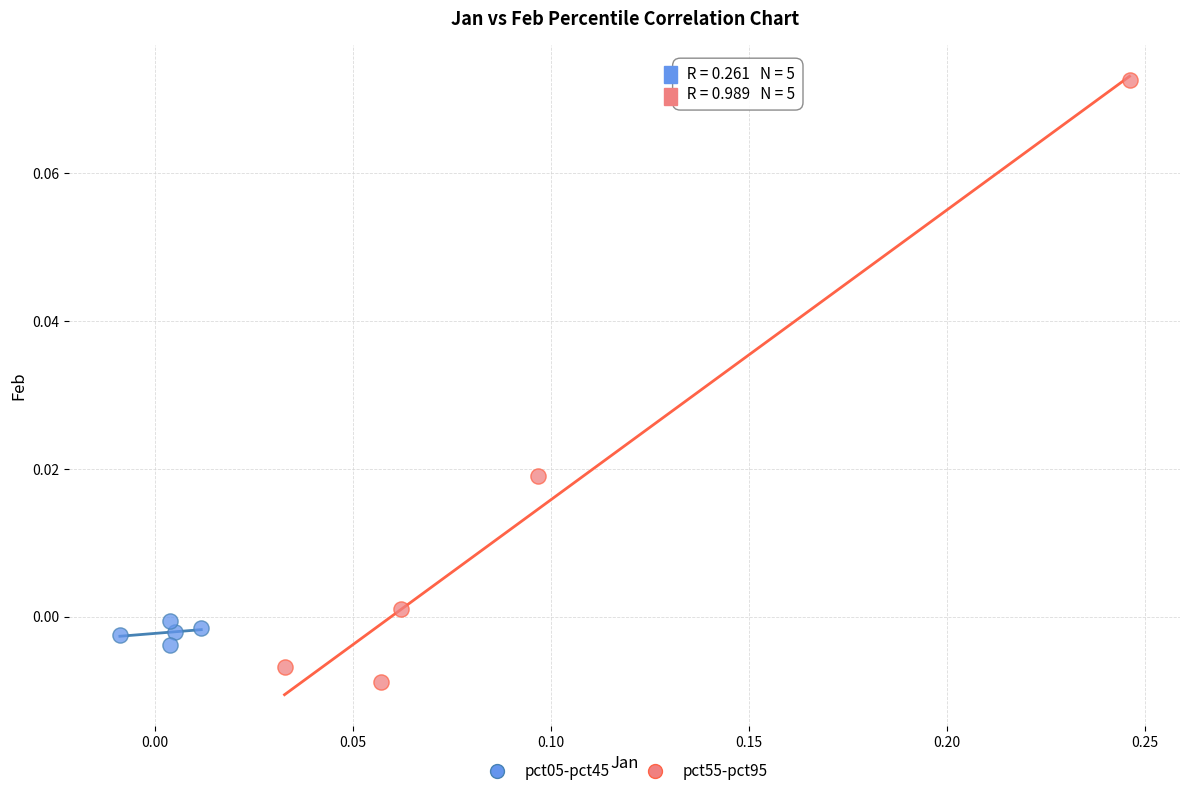

Which series contains the lowest Y value?

pct55-pct95